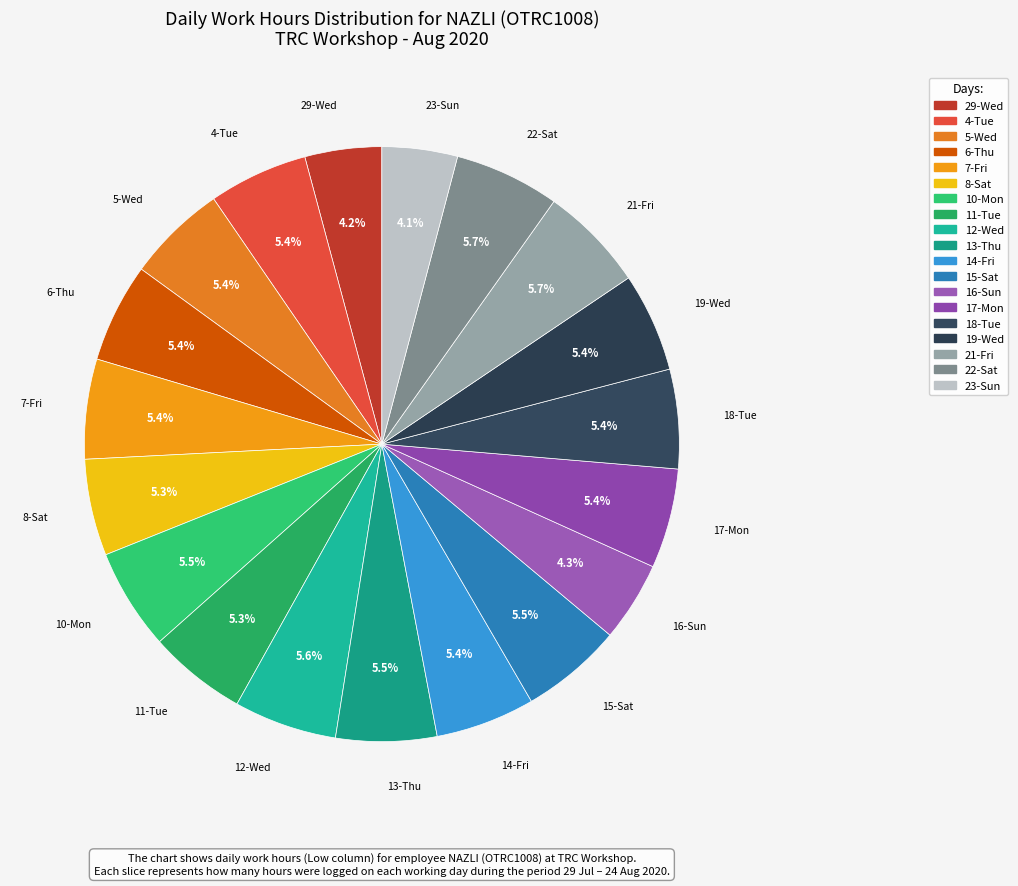

True or false: 11-Tue accounts for 5% of the total.

True